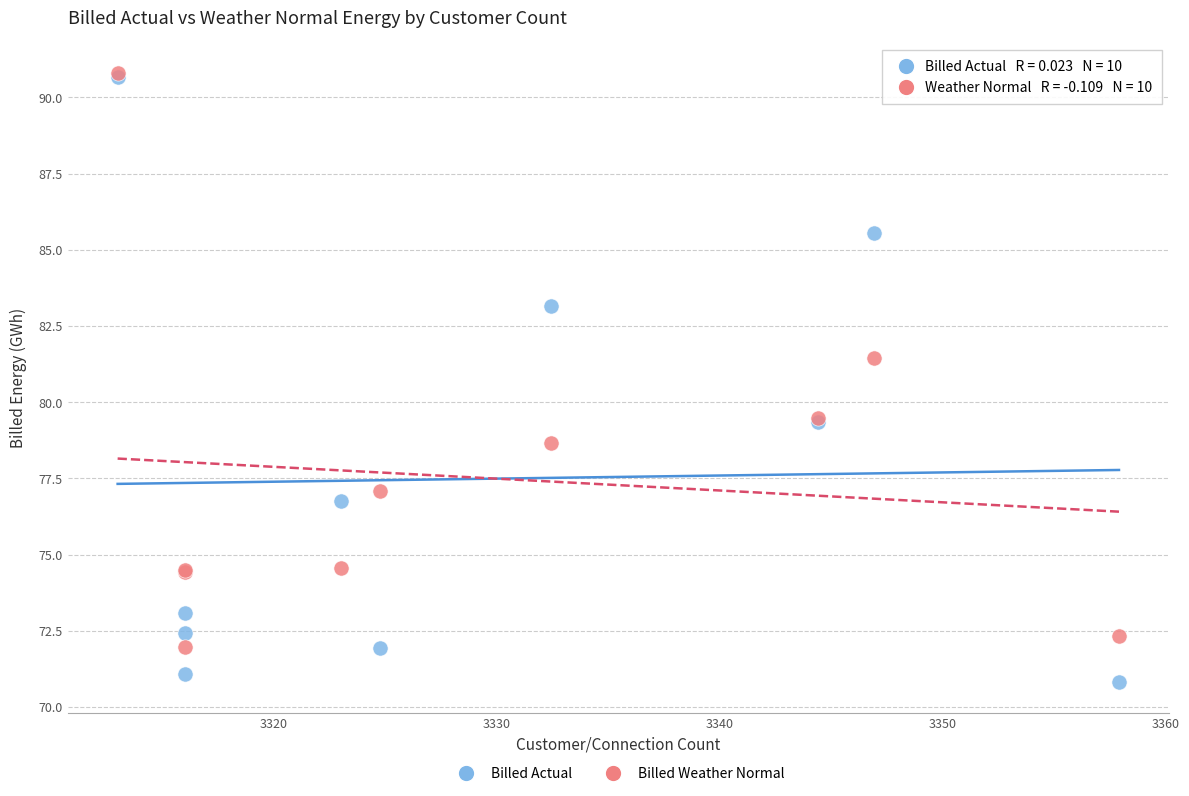

In the Billed Weather Normal series, what Y value is closest to 81?

81.5